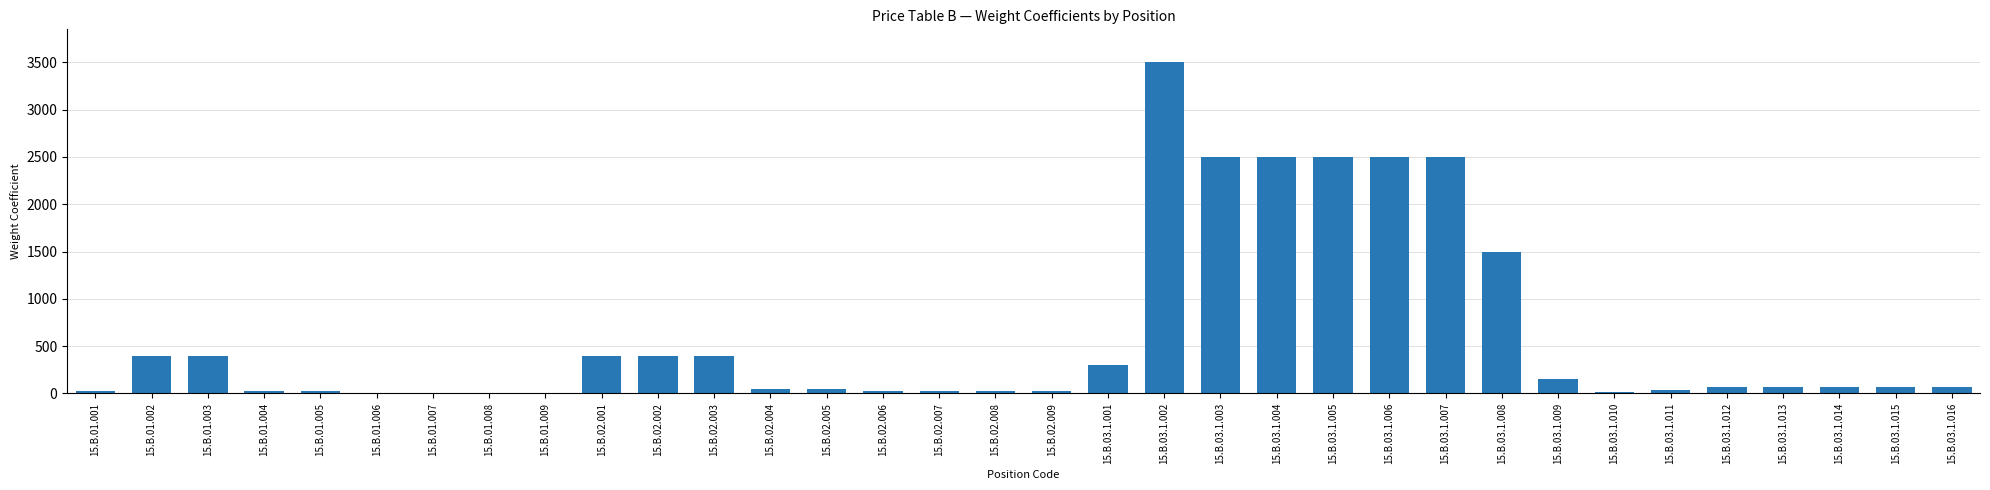

Are the bars horizontal?

No